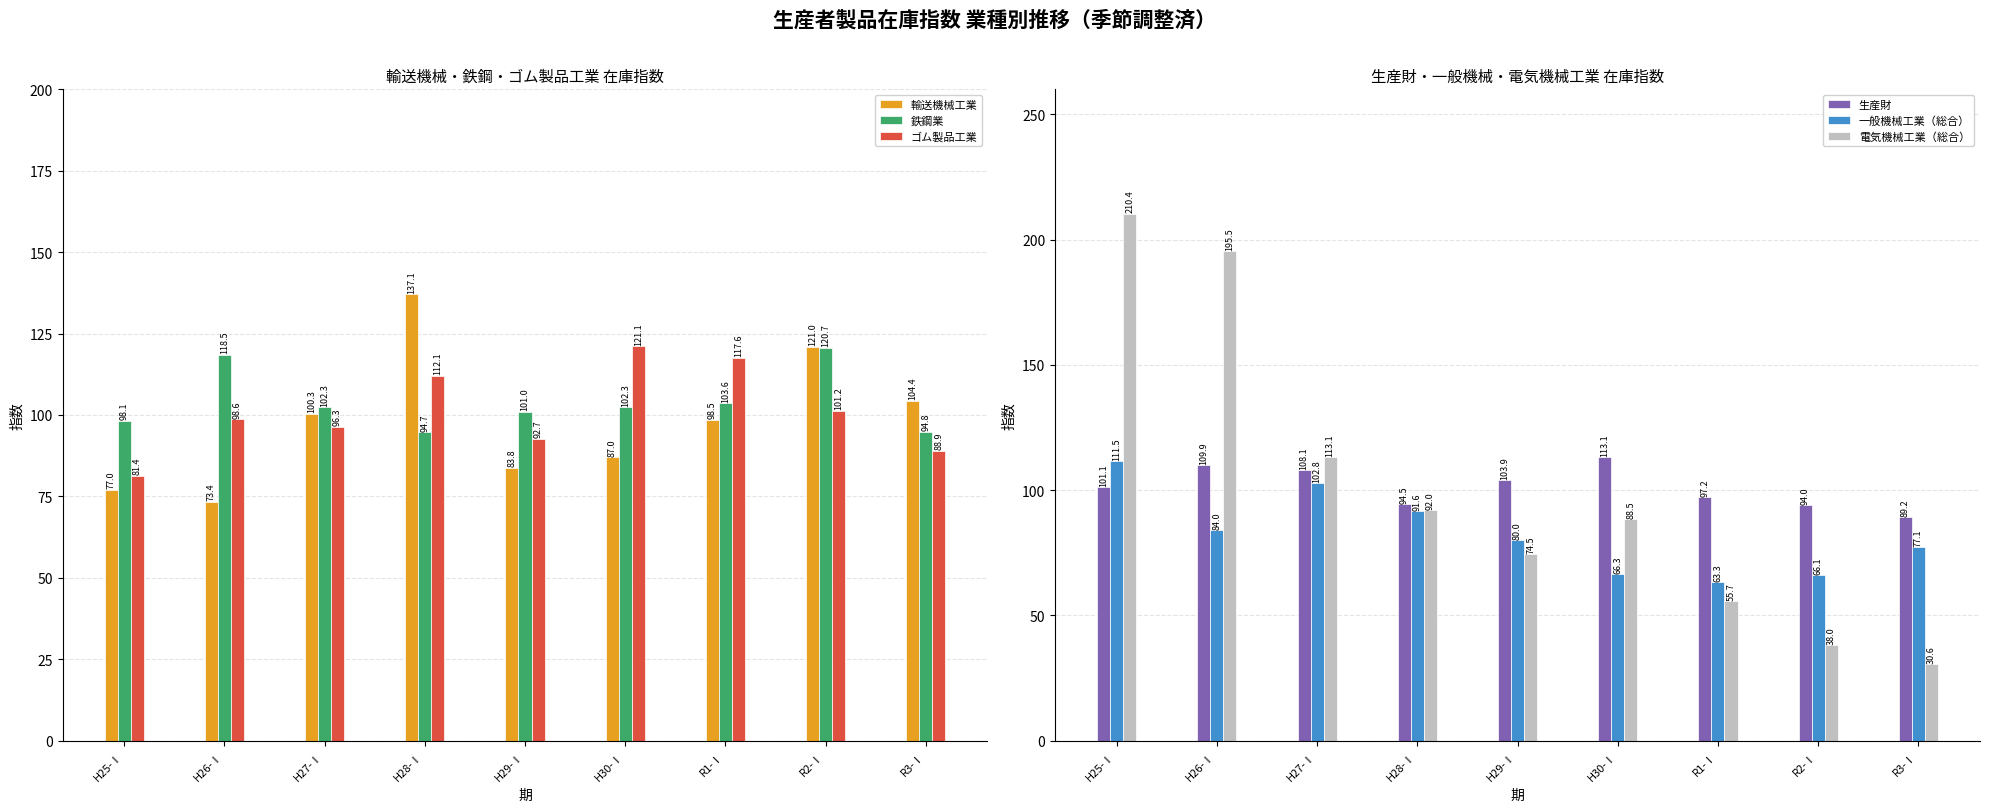

What is the approximate value of 輸送機械工業 at R3-Ⅰ?

104.4